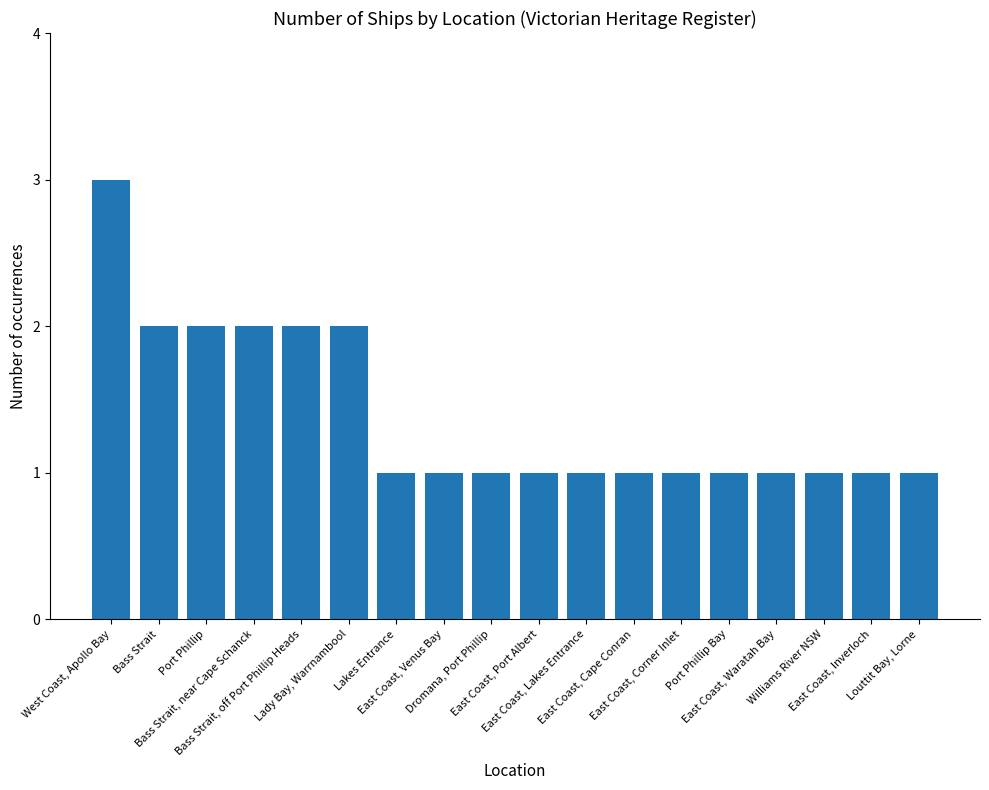

How many bars are there in total?

18